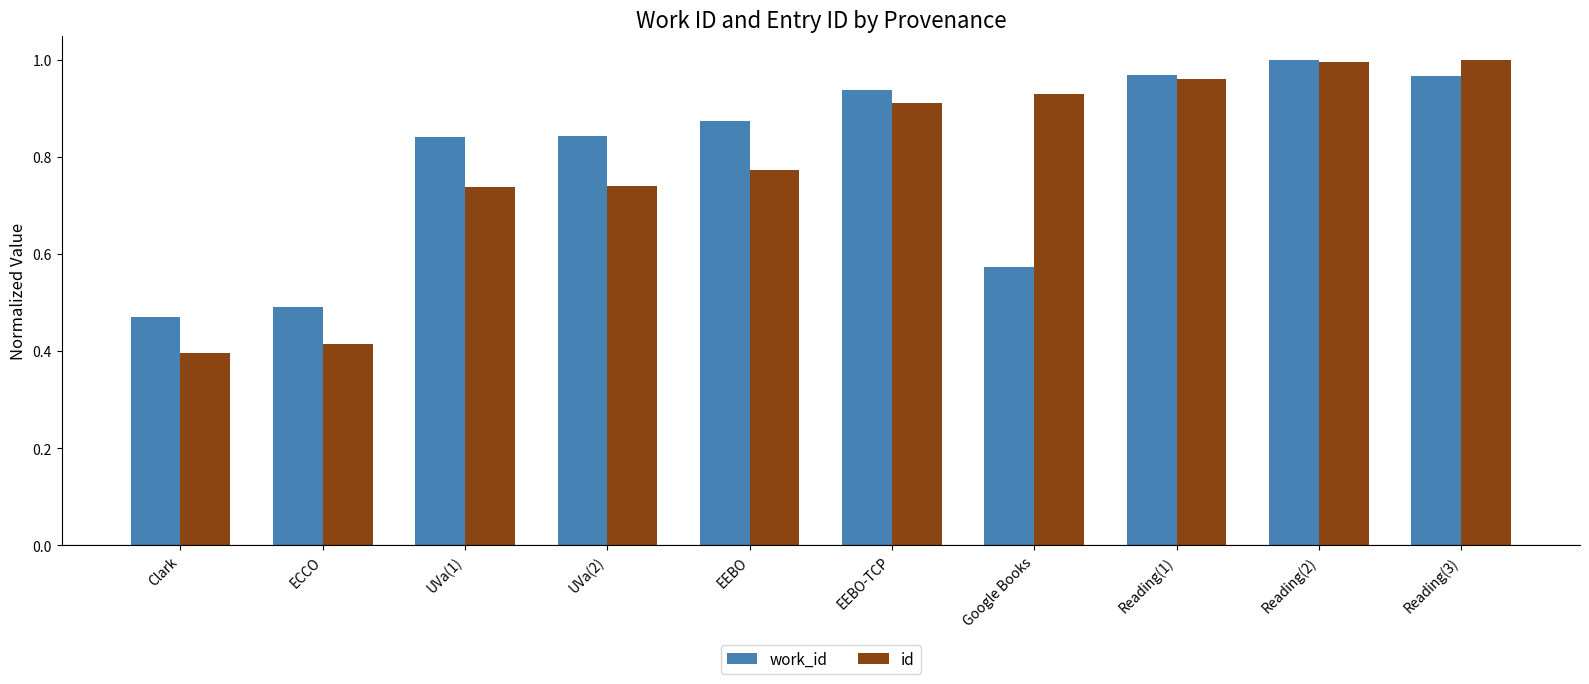

Are the bars grouped side by side (vs. stacked)?

Yes